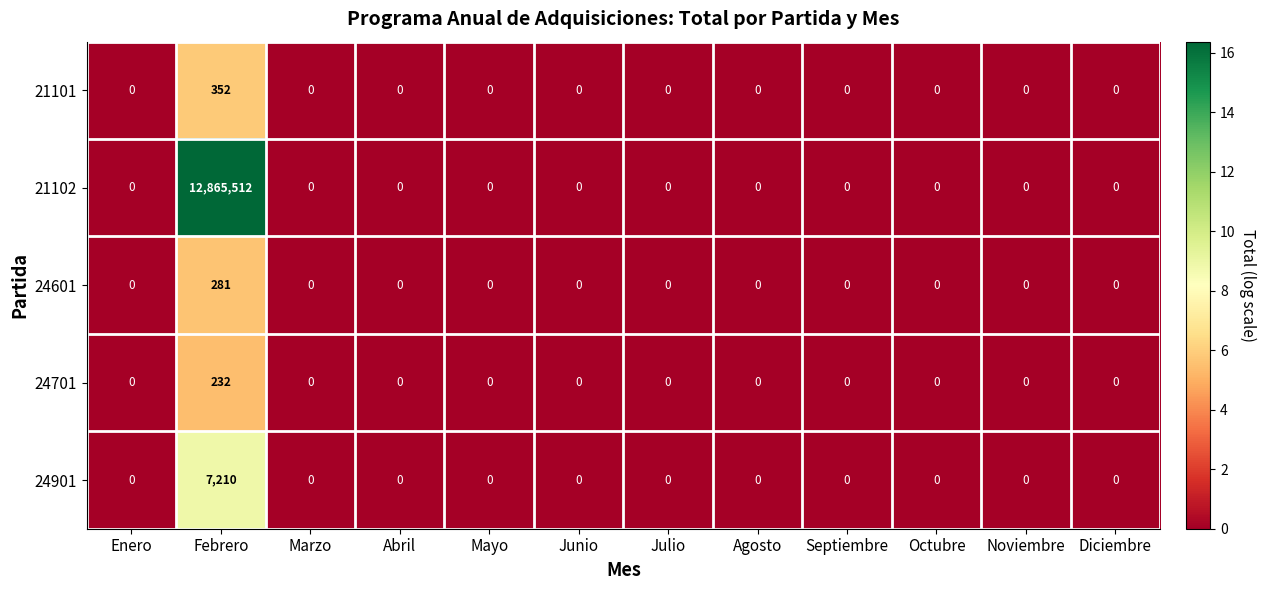

Rank the series by their maximum value, from highest to lowest.

21102, 24901, 21101, 24601, 24701